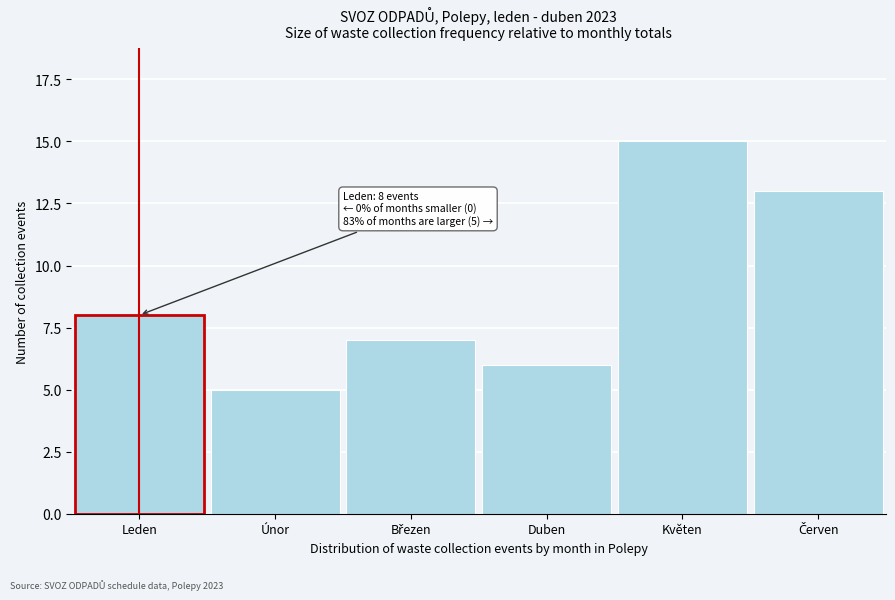

Reading left to right, transcribe all the data shown in this chart.

8	5	7	6	15	13